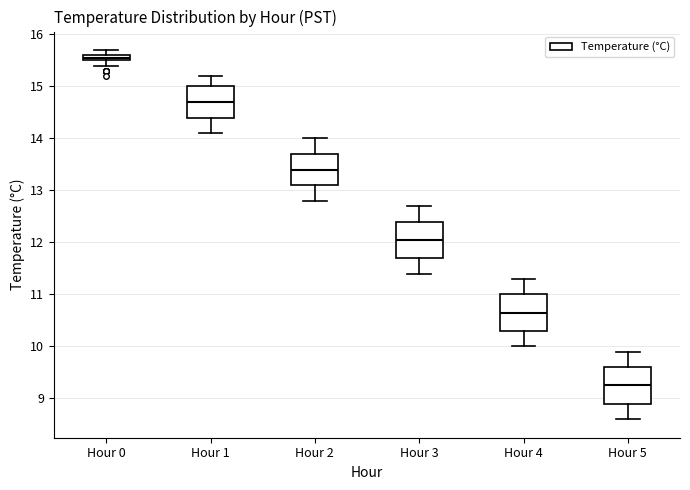

Which box's median line is the highest?

Hour 0